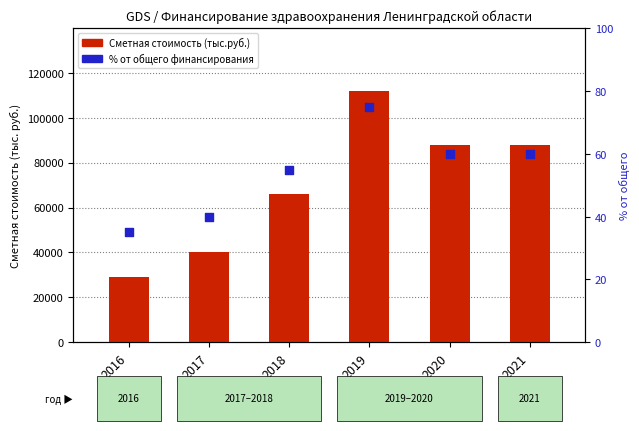

Which series has the largest total across all categories?

Сметная стоимость (тыс.руб.)